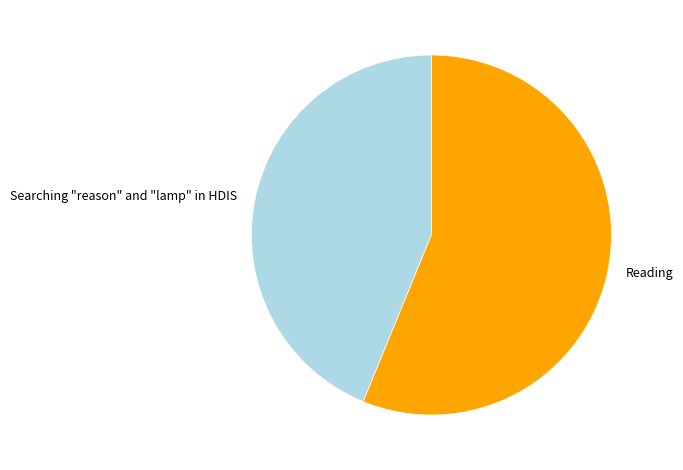

How many segments does this pie chart have?

2